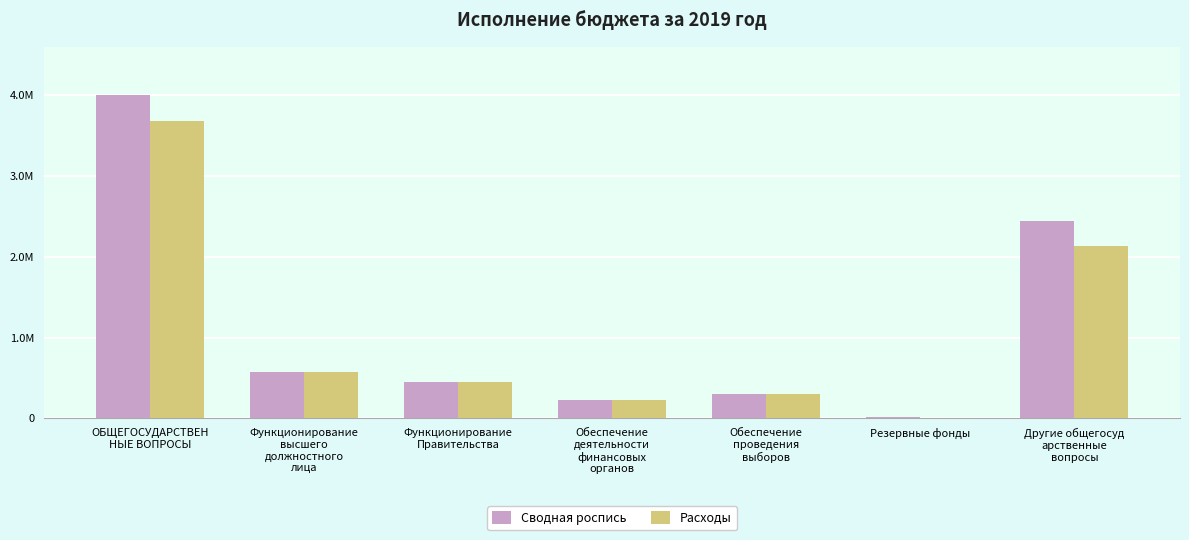

Are the bars horizontal?

No